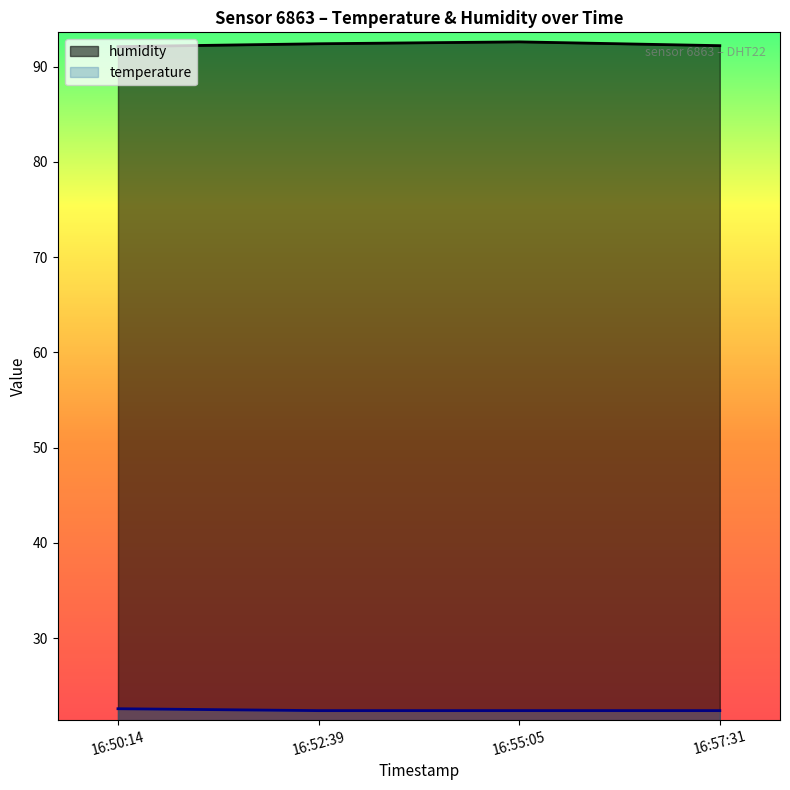

True or false: temperature and humidity cross at least once.

False